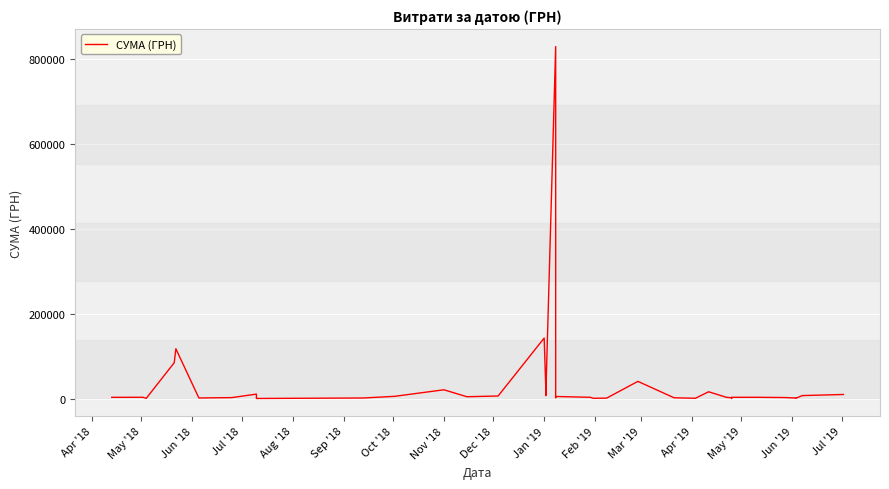

True or false: the data shows 2907.0 at Jun '18.

True